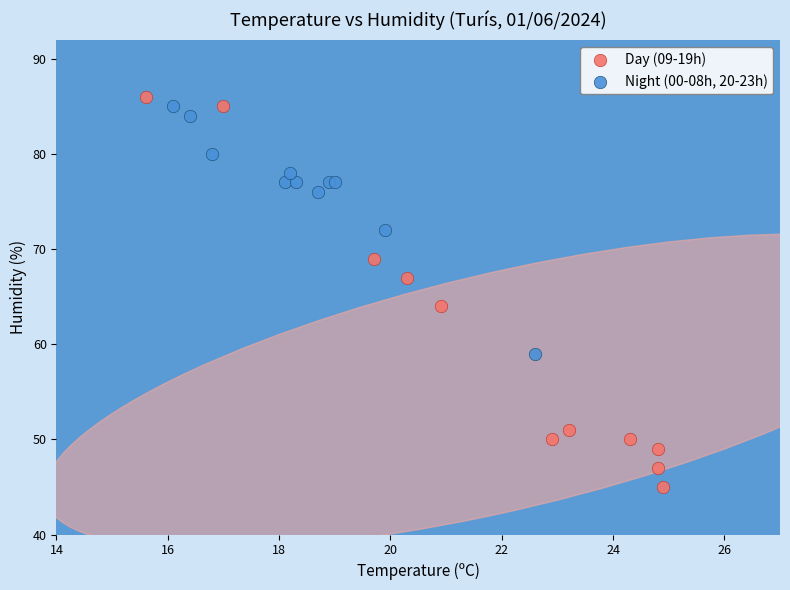

Which series has the widest spread of Y values?

Day (09-19h)